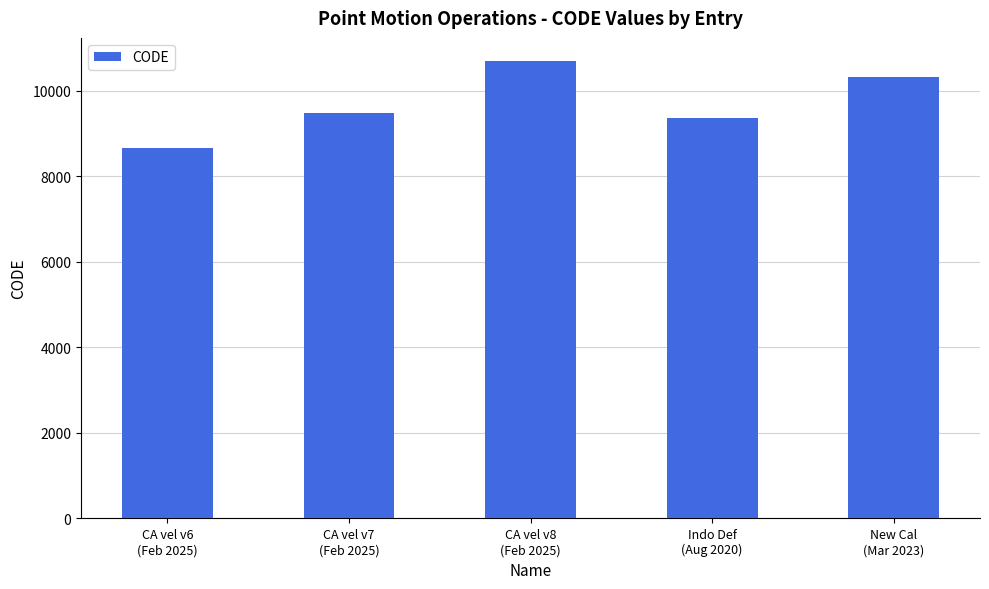

Does the chart contain any negative values?

No